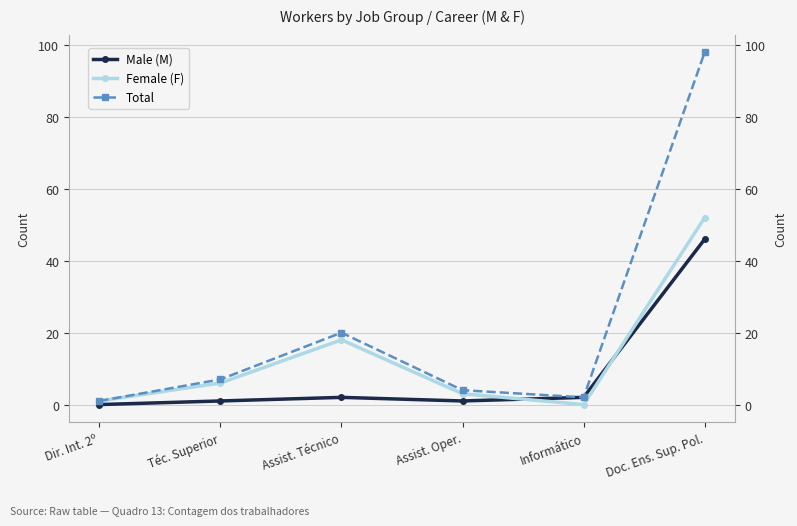

Which category has the lowest value in the Female (F) series?

Informático